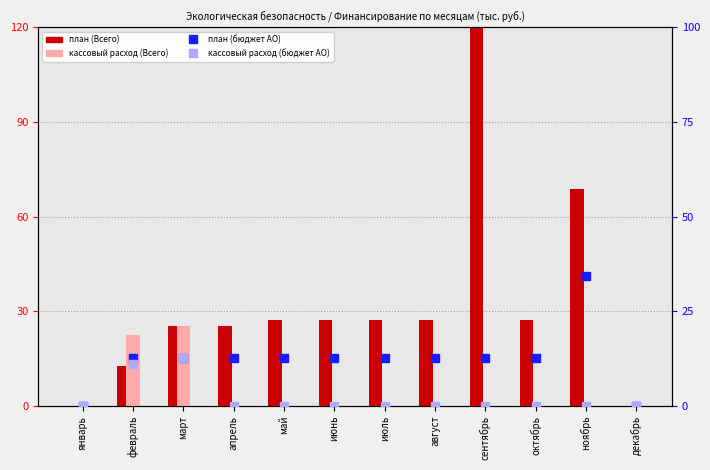

What are all the series names shown in the legend?

план (Всего), кассовый расход (Всего), план (бюджет АО), кассовый расход (бюджет АО)